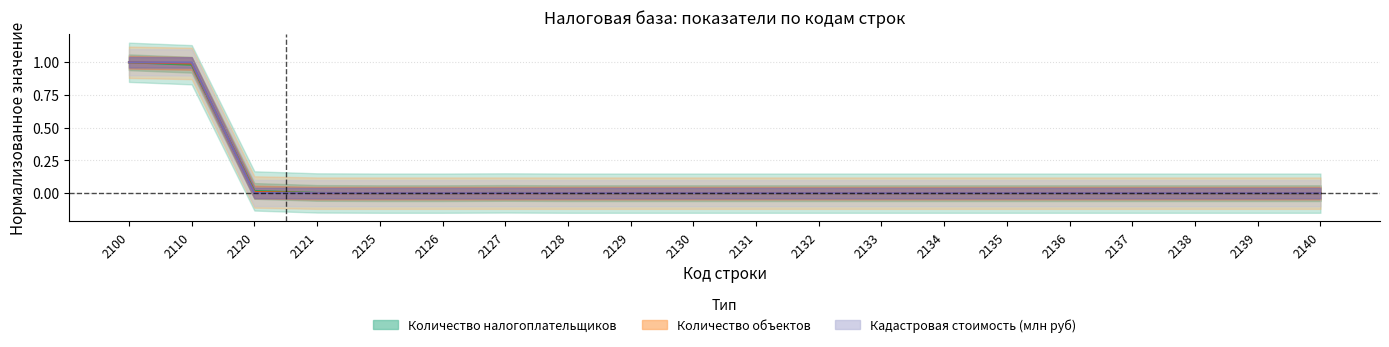

What is the value of the Кадастровая стоимость (млн руб) point at the 1st from the left?

1.0